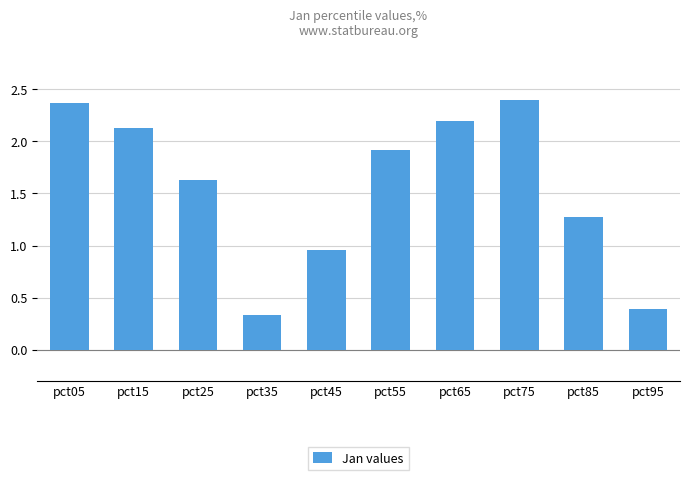

True or false: the data shows 0.9 at pct85.

False